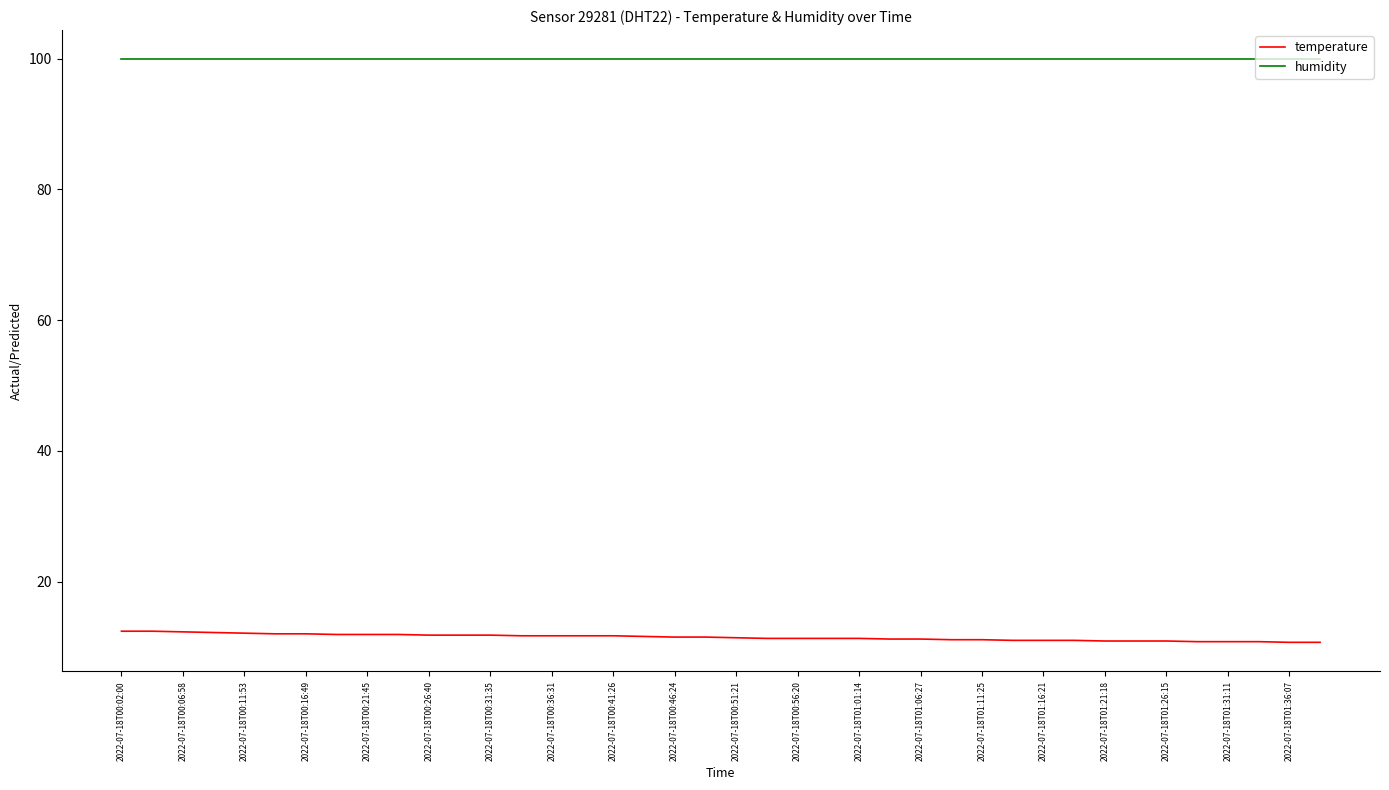

True or false: temperature and humidity intersect in this chart.

False